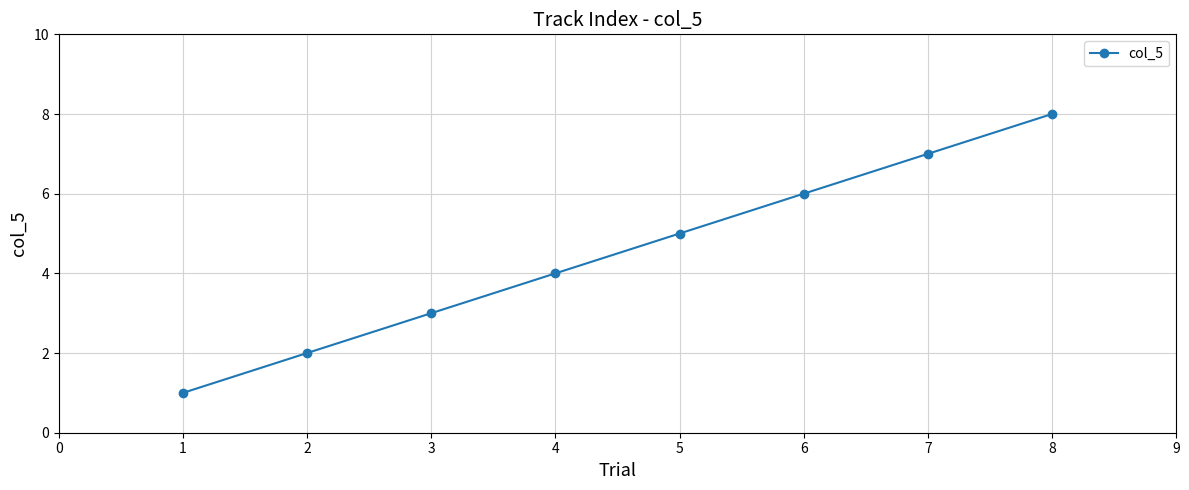

Rank the categories by value from lowest to highest.

1, 2, 3, 4, 5, 6, 7, 8